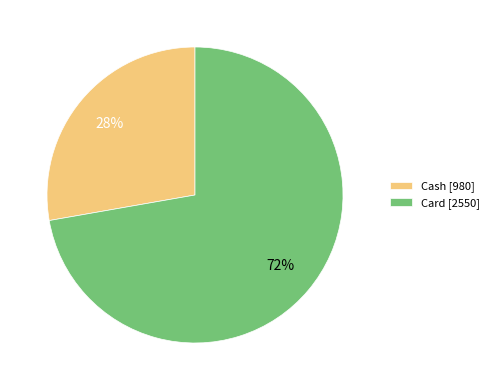

Do Cash [980] and Card [2550] together represent more than half of the pie?

Yes